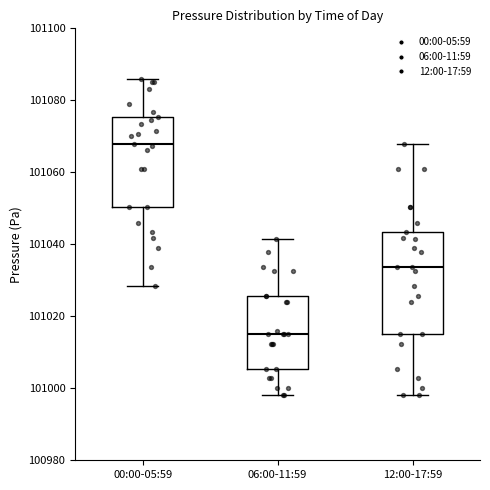

Reading left to right, read every box against the y-axis: the position of its median line, the range the box covers, and the ends of its whiskers. The values are not printed on the chart, so give them approximately, as read against the axis.

00:00-05:59: median 101068, box 101050 to 101076, whiskers 101028 to 101086
06:00-11:59: median 101014, box 101006 to 101026, whiskers 100998 to 101042
12:00-17:59: median 101034, box 101014 to 101044, whiskers 100998 to 101068